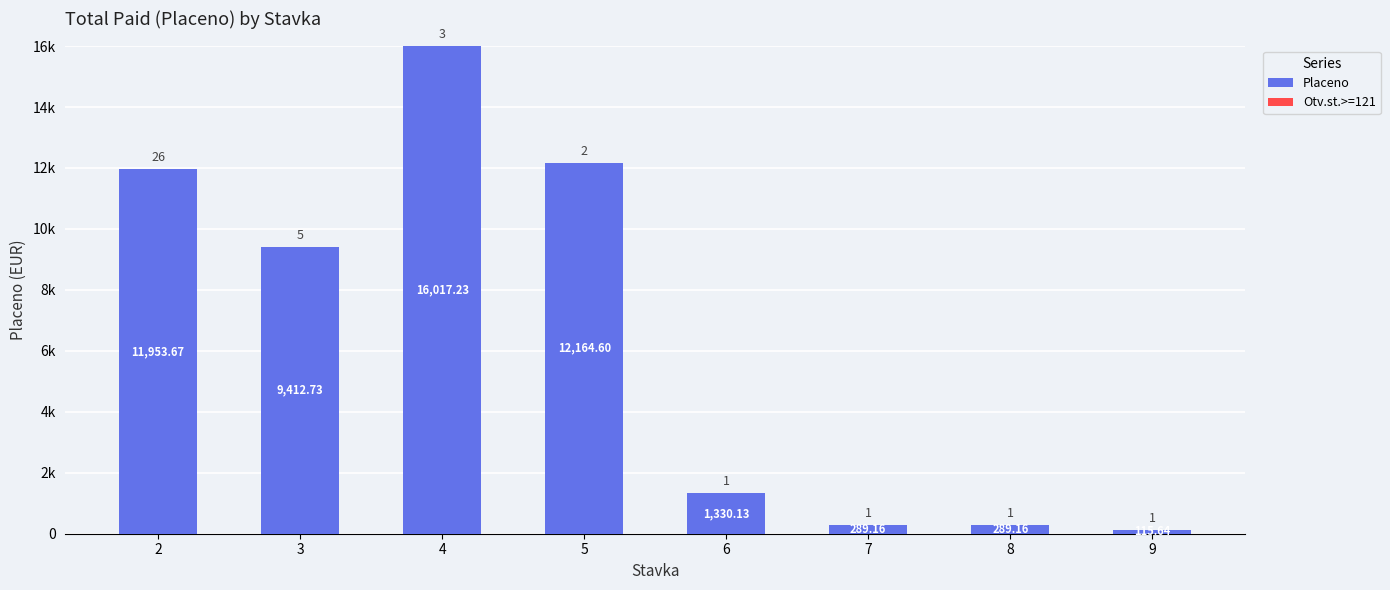

Are the bars horizontal?

No